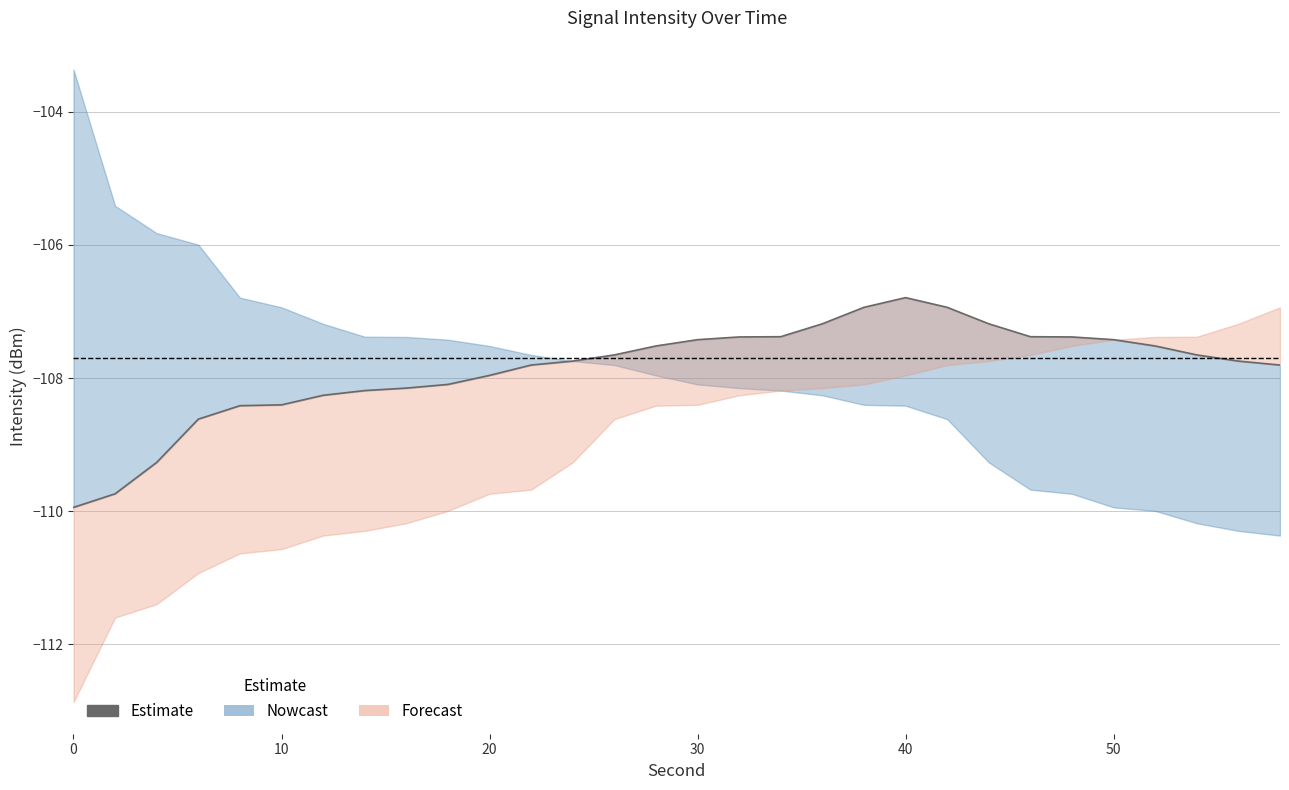

Is it true that the value at 0 is -109.9?

True